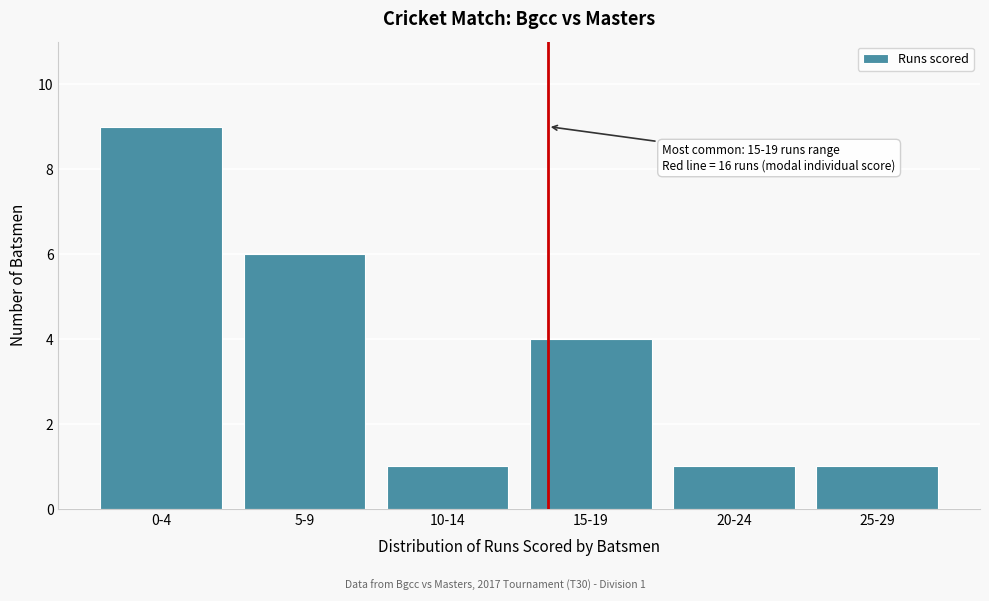

Reading right to left, list all the values displayed in this chart.

25-29=1	20-24=1	15-19=4	10-14=1	5-9=6	0-4=9